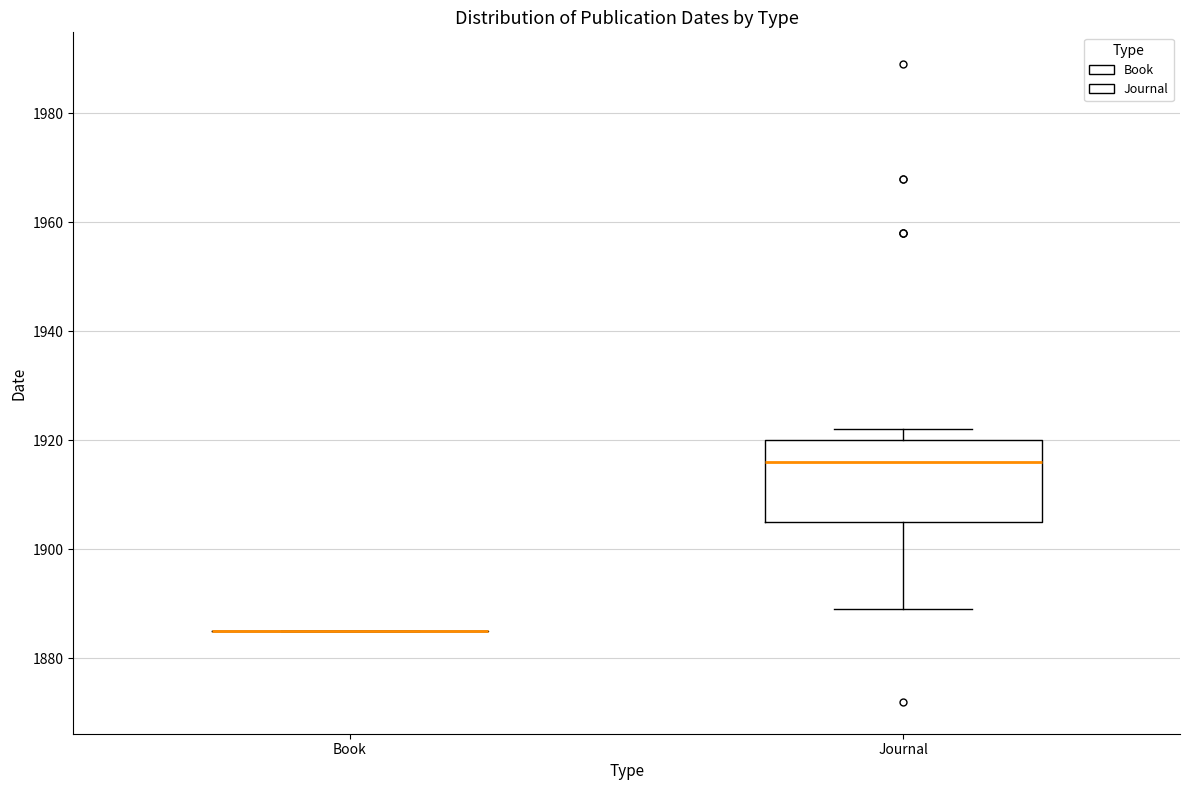

Reading left to right, transcribe this box plot: for each box, give where its median line is, the range the box spans, and where its two whiskers end, as read against the y-axis. The values are not printed on the chart, so give them approximately, as read against the axis.

Book: box collapsed to a line at 1886, whiskers 1886 to 1886
Journal: median 1916, box 1906 to 1920, whiskers 1890 to 1922